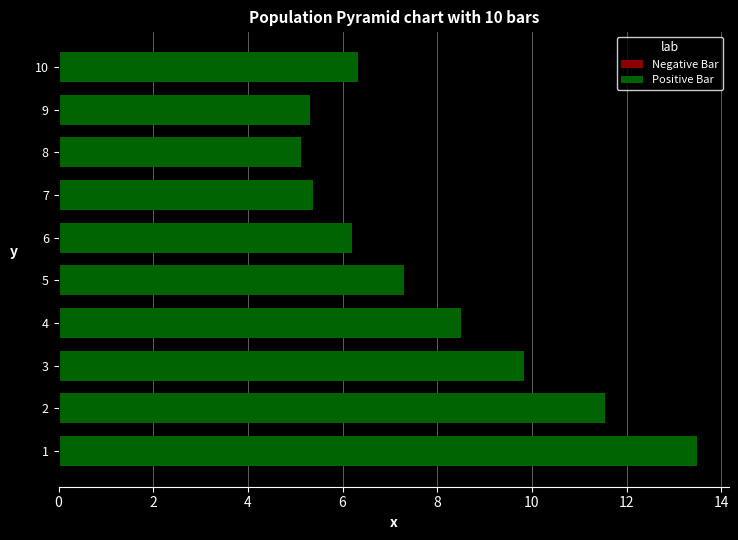

What is the minimum value shown in the chart?

5.1